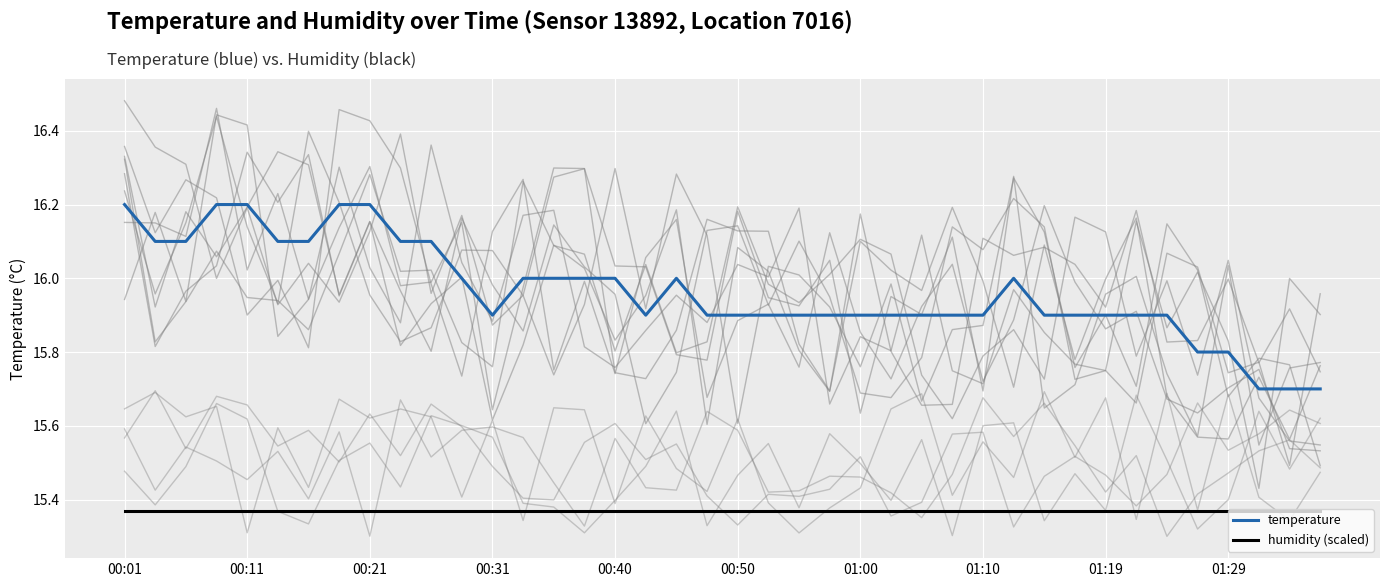

True or false: humidity (scaled) and temperature intersect in this chart.

False